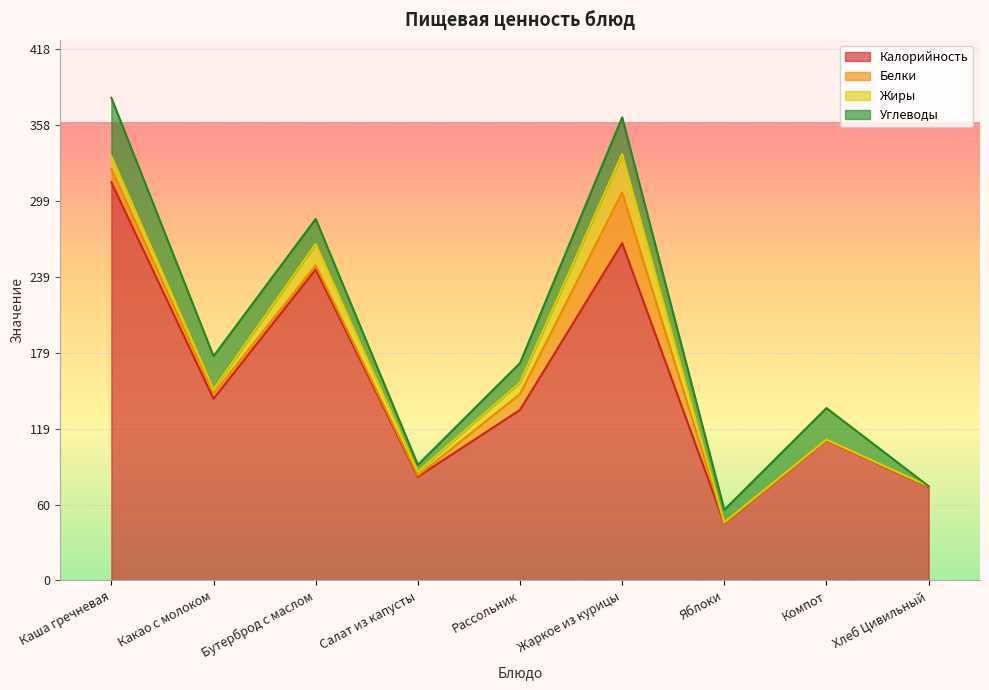

After their last crossing, which series has the higher values: Углеводы or Белки?

Белки